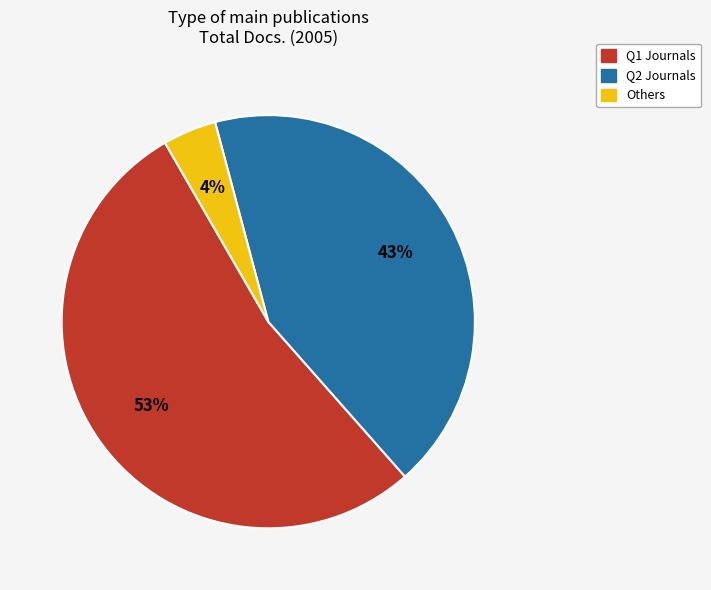

To the nearest percent, what is the average slice percentage?

33%